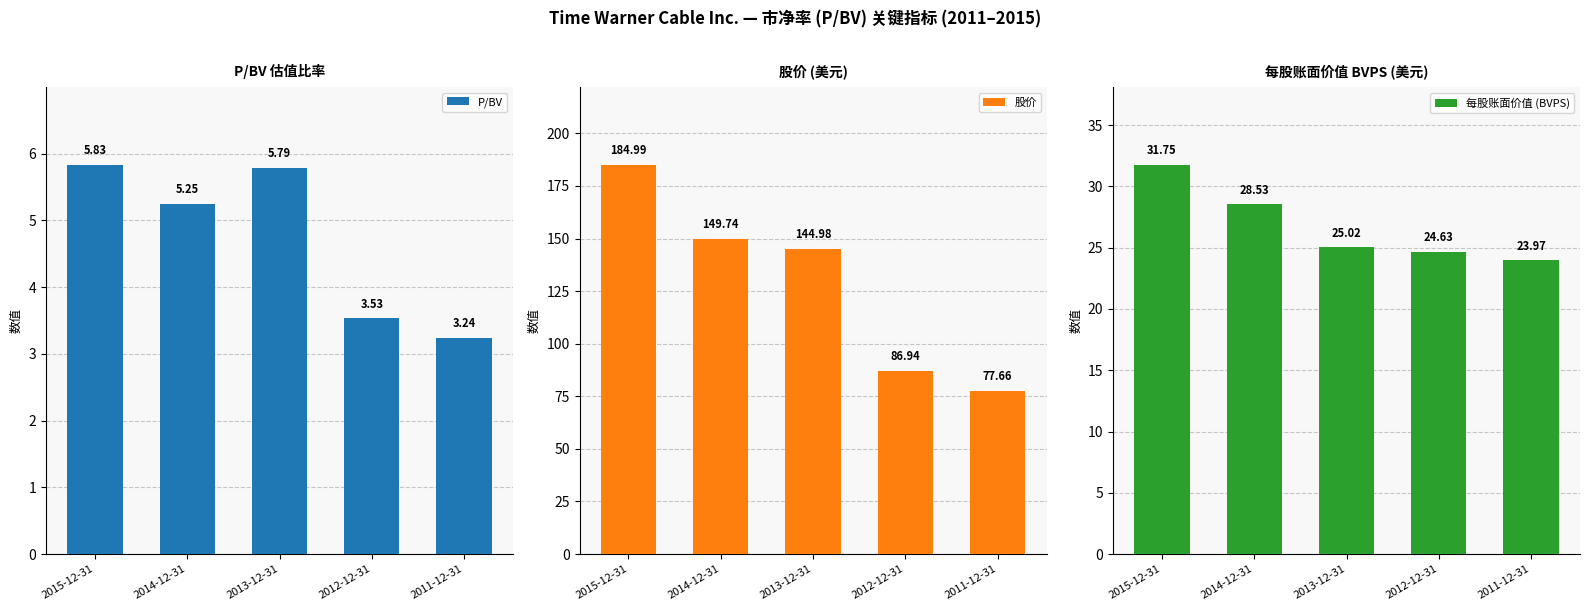

How many values in the P/BV series exceed 5?

3